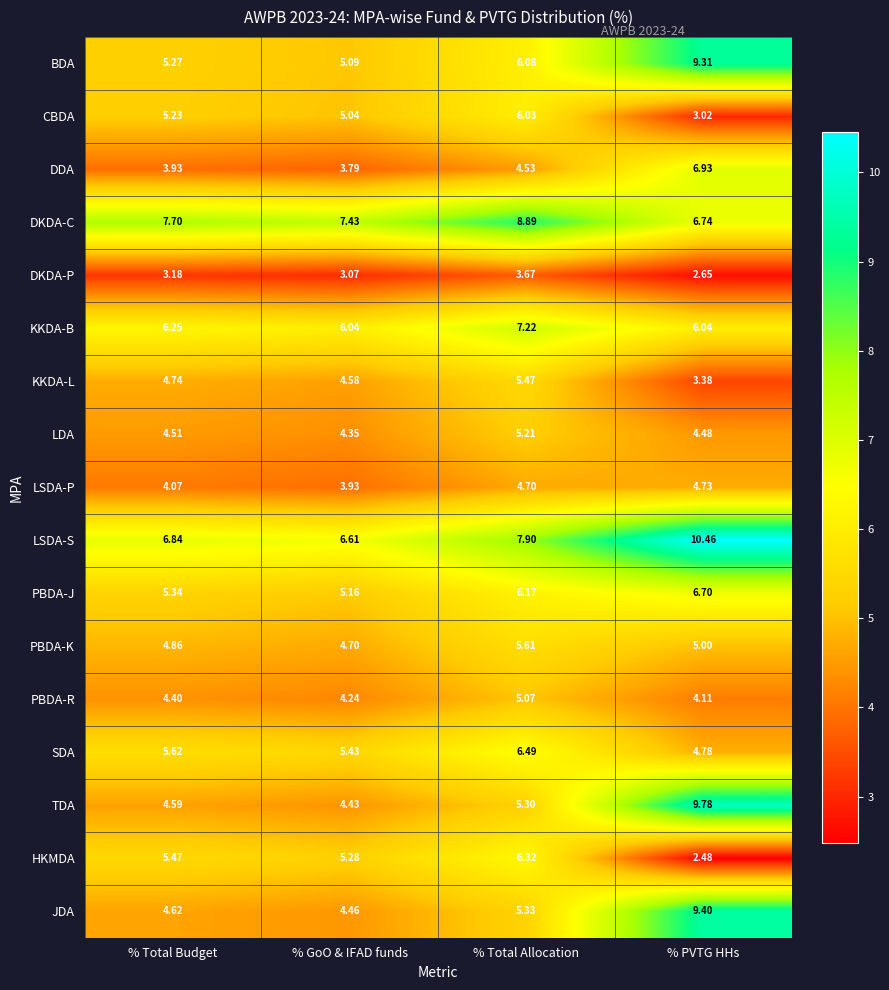

What is the total value across all series at % Total Allocation?

100.0